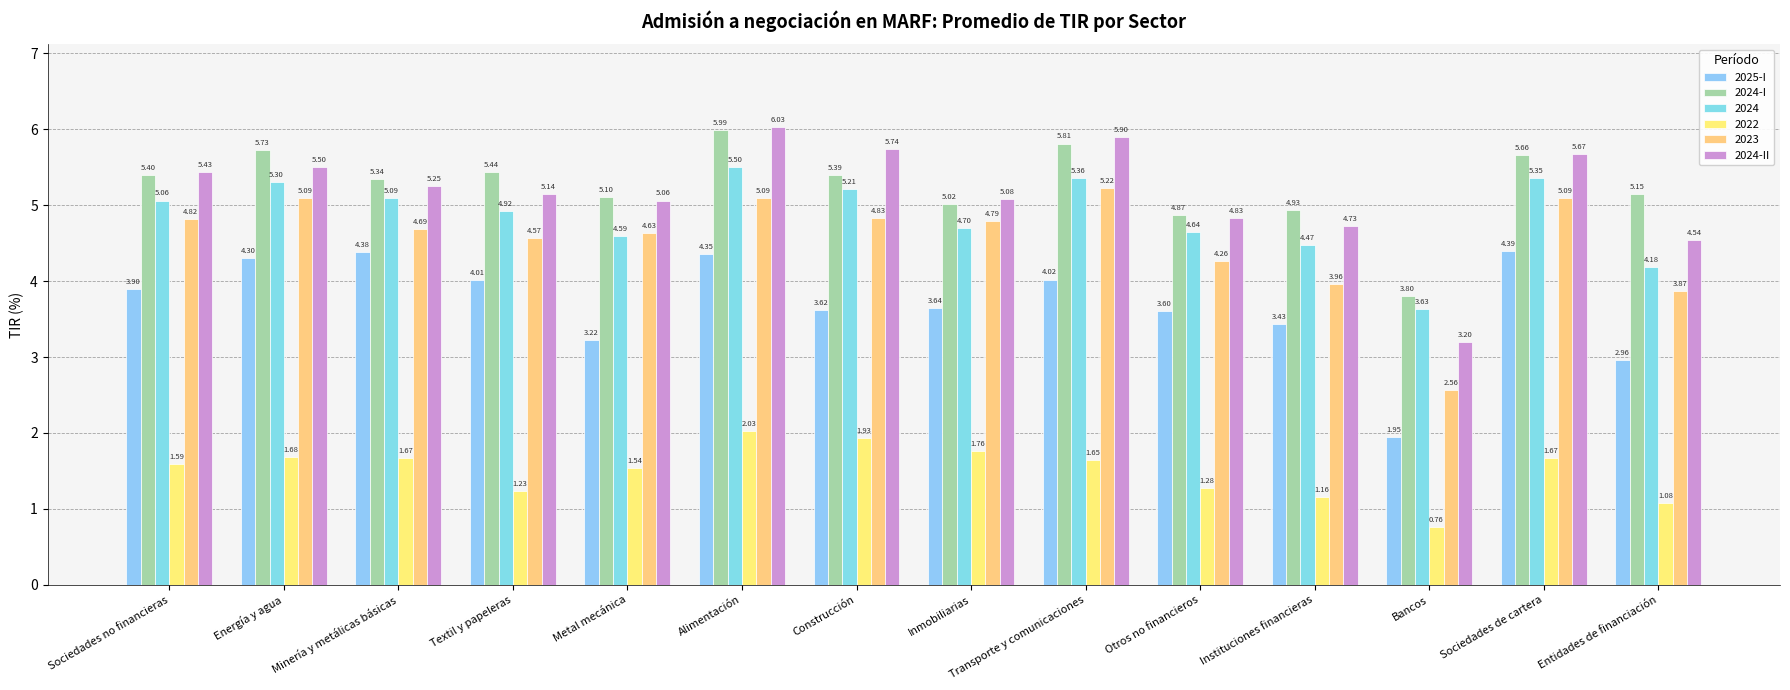

Rank the series at Inmobiliarias from highest to lowest value.

2024-II, 2024-I, 2023, 2024, 2025-I, 2022